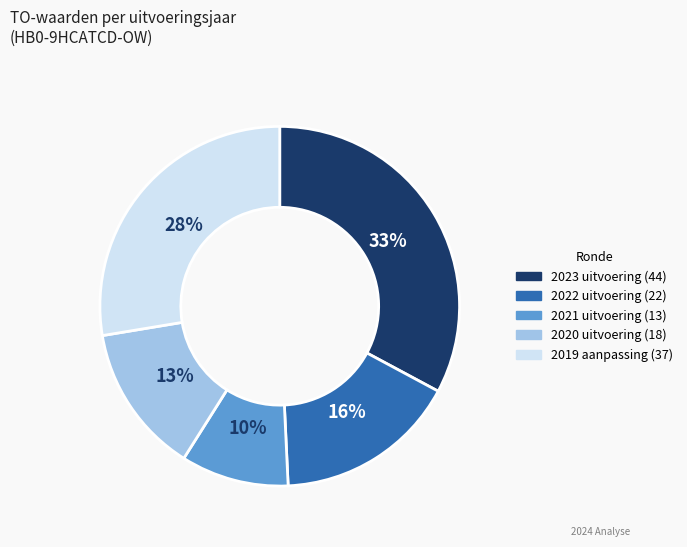

To the nearest percent, what portion does 2023 uitvoering represent?

33%